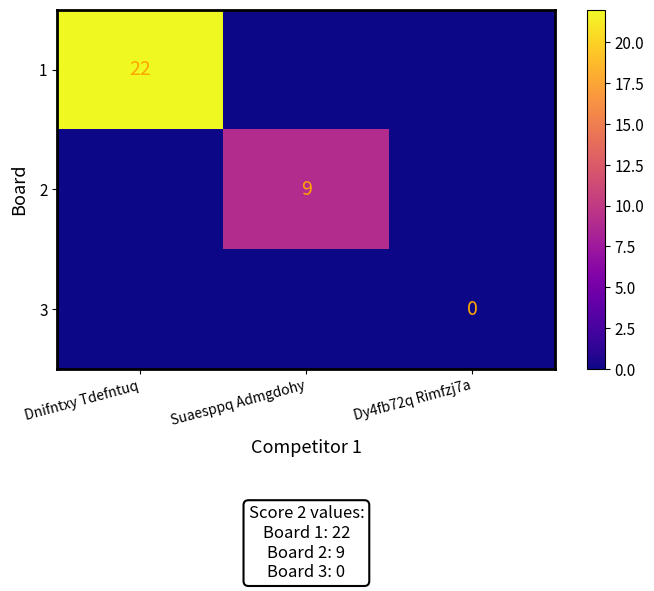

At how many categories does at least one series exceed 4?

2